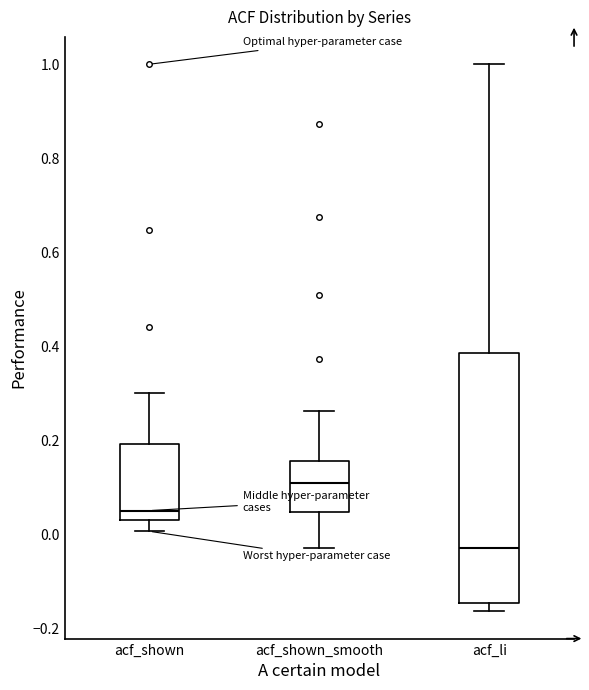

Which box has the highest median line?

acf_shown_smooth